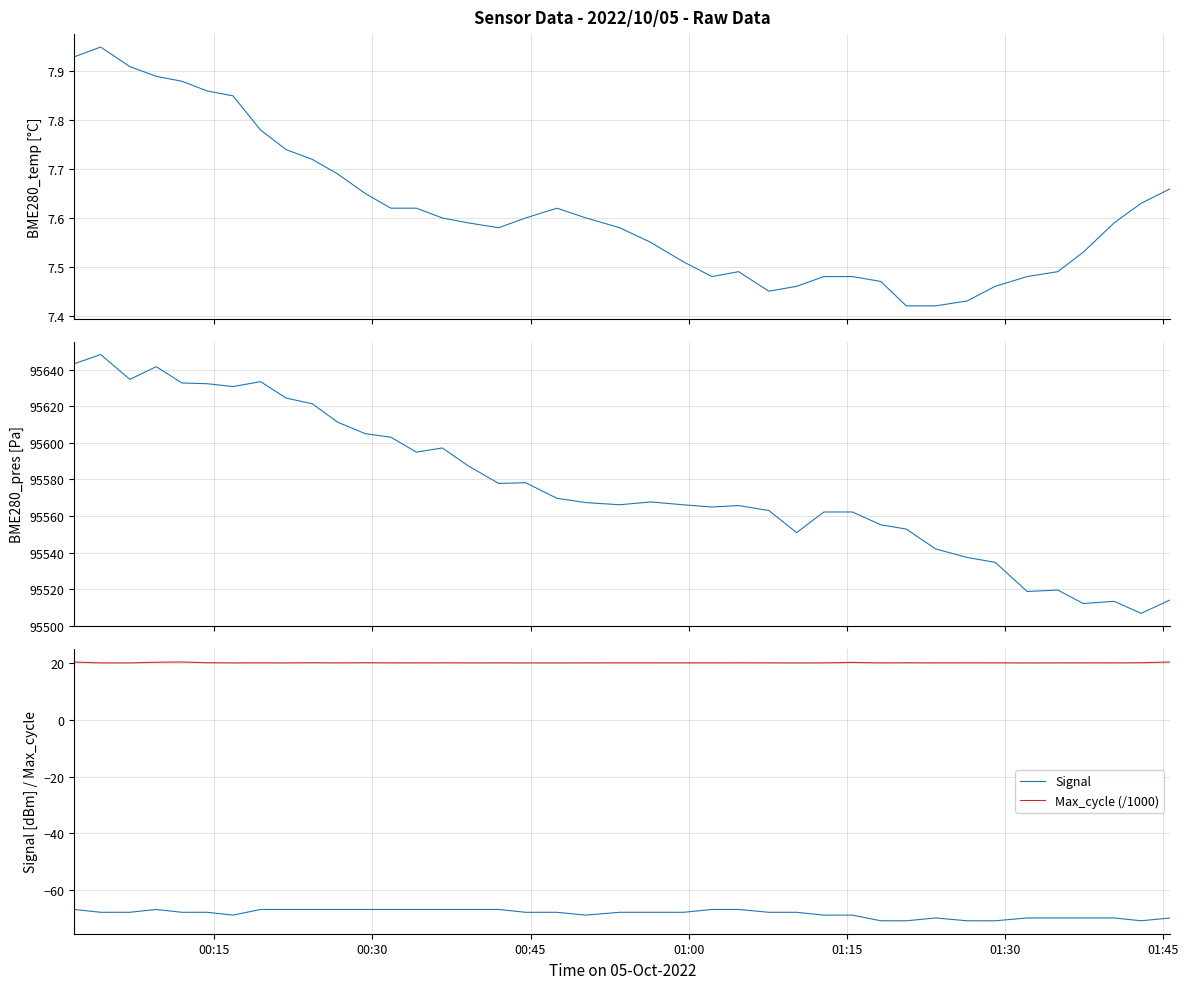

True or false: Max_cycle (/1000) and Signal cross at least once.

False